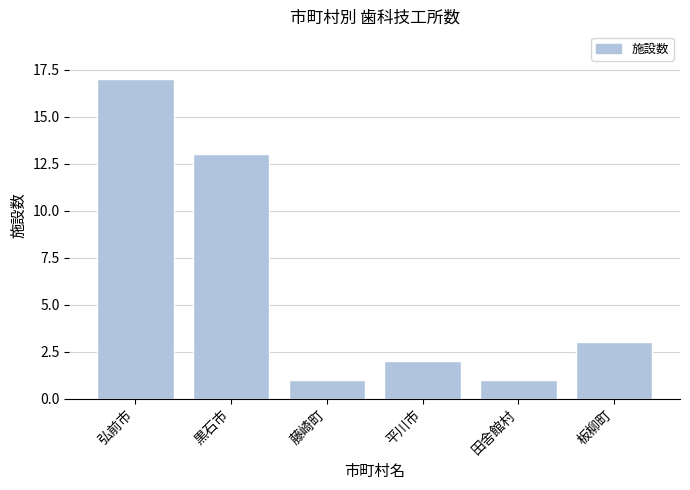

Reading left to right, transcribe all the data shown in this chart.

17	13	1	2	1	3